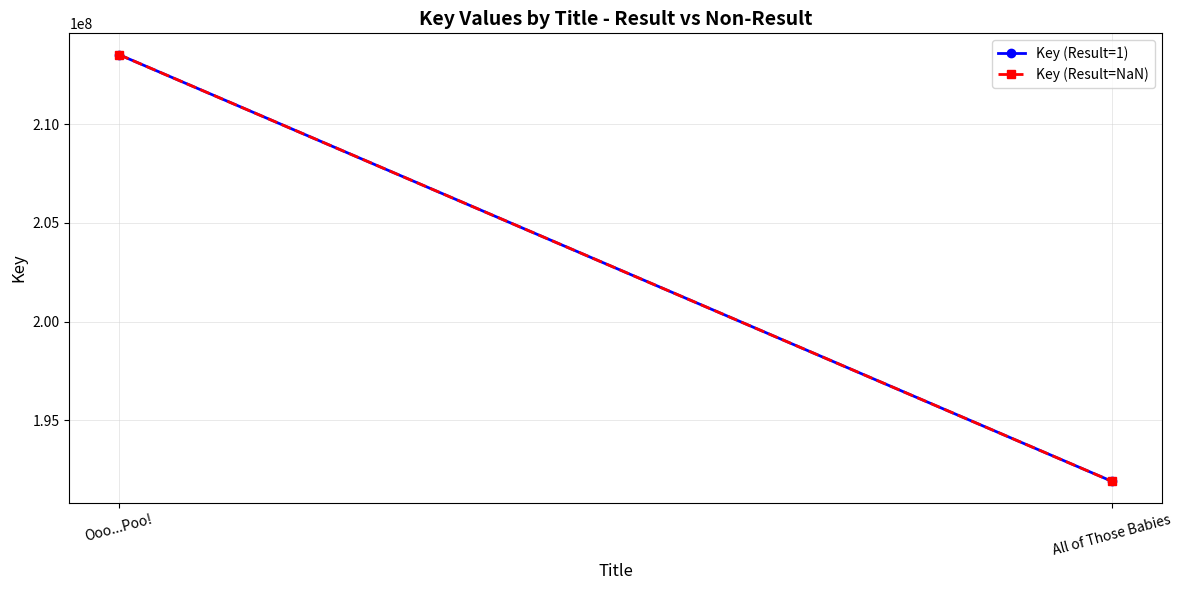

At which category does the chart reach its minimum across all series?

All of Those Babies